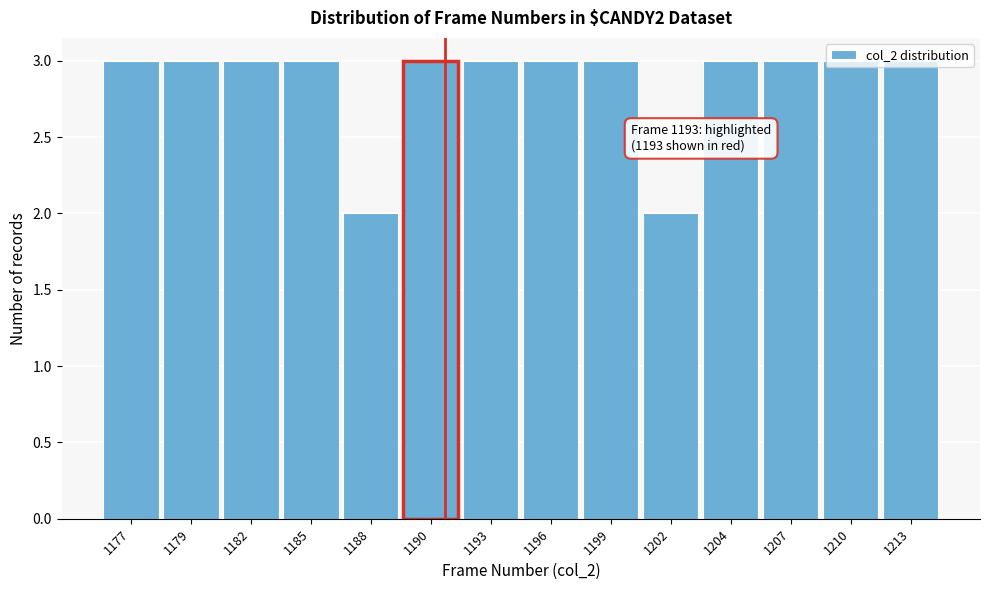

What is the value of the 4th bar from the left?

3